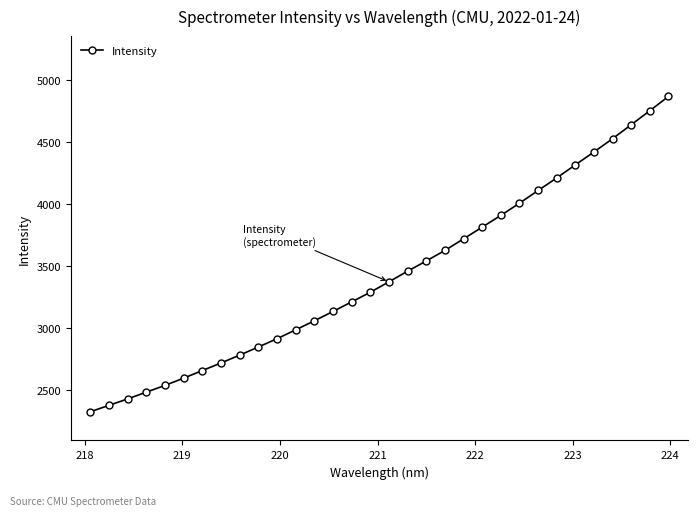

What is the greatest value displayed?

4866.3